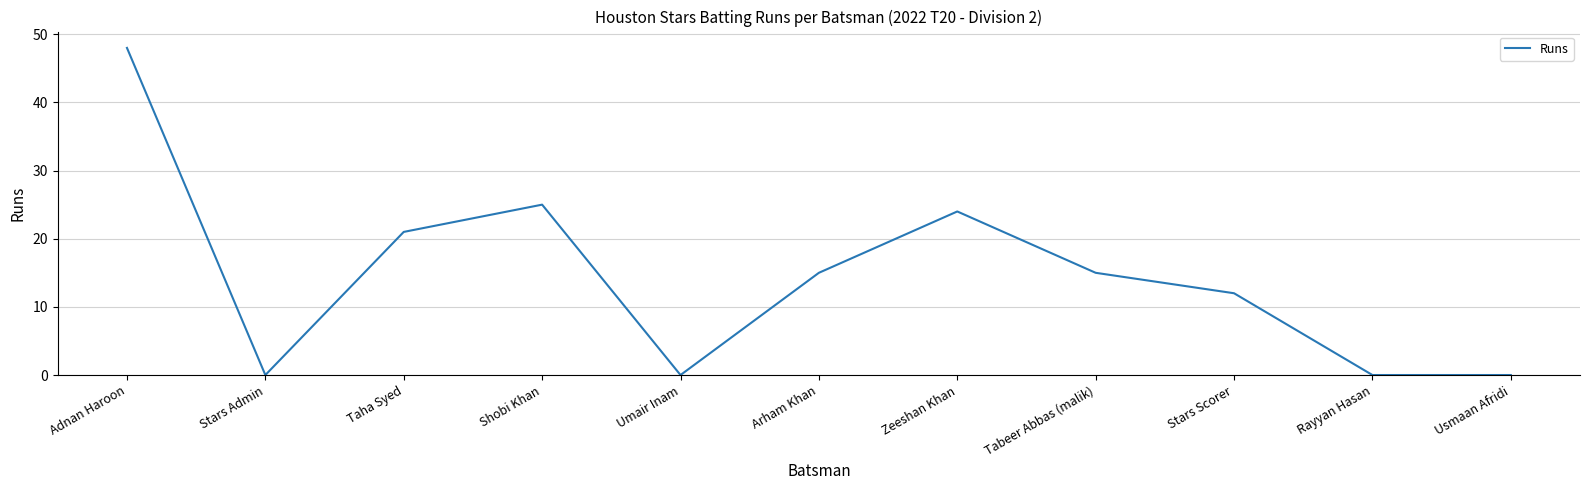

Between Tabeer Abbas (malik) and Adnan Haroon, which is larger?

Adnan Haroon